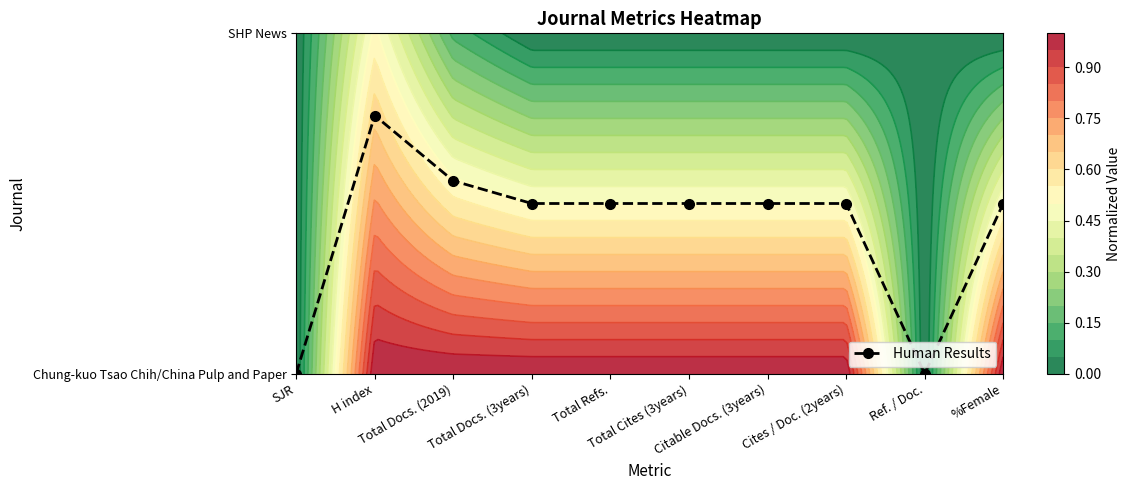

What is the approximate value at Total Docs. (3years)?

0.5